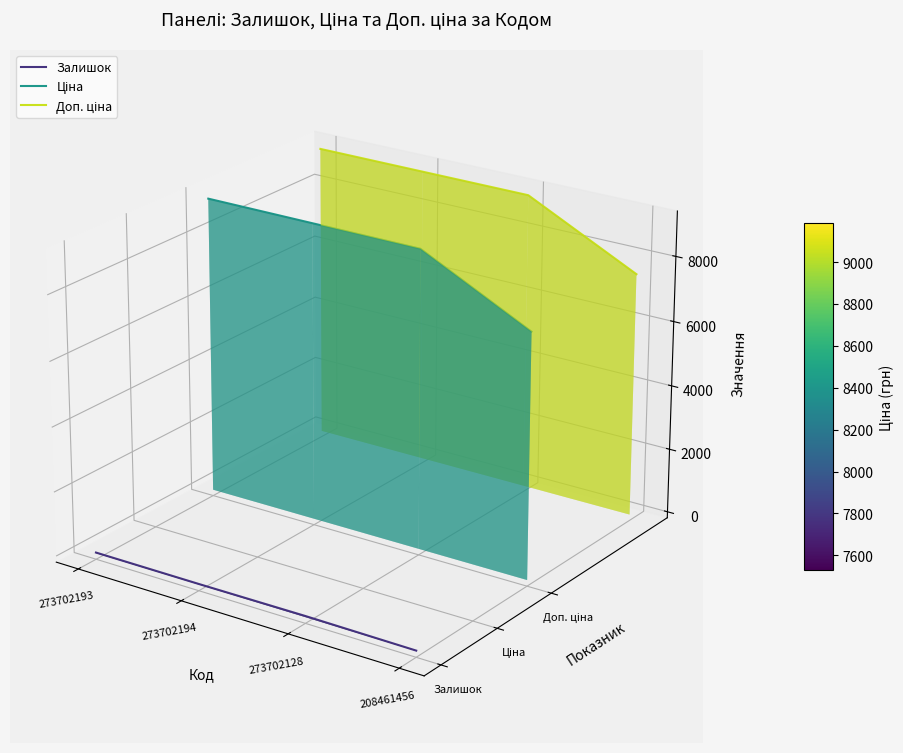

Which category has the highest value in the Залишок series?

273702193